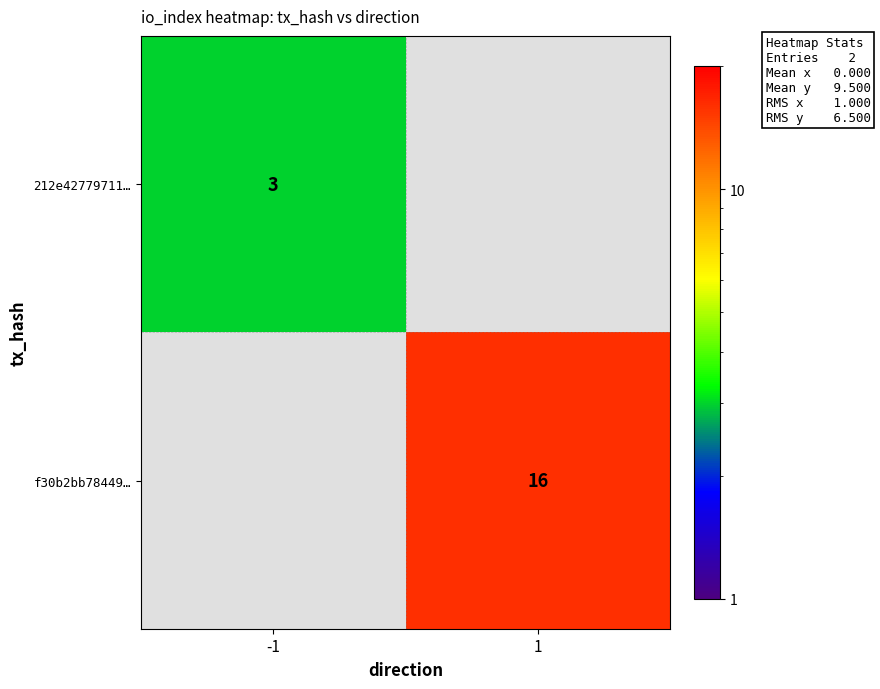

True or false: 212e42779711… has a value of 3 at -1.

True